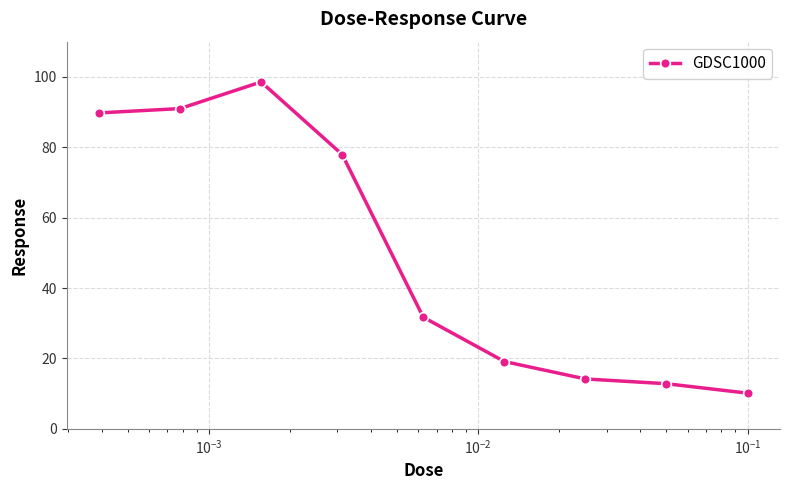

What is the minimum value shown in the chart?

10.1